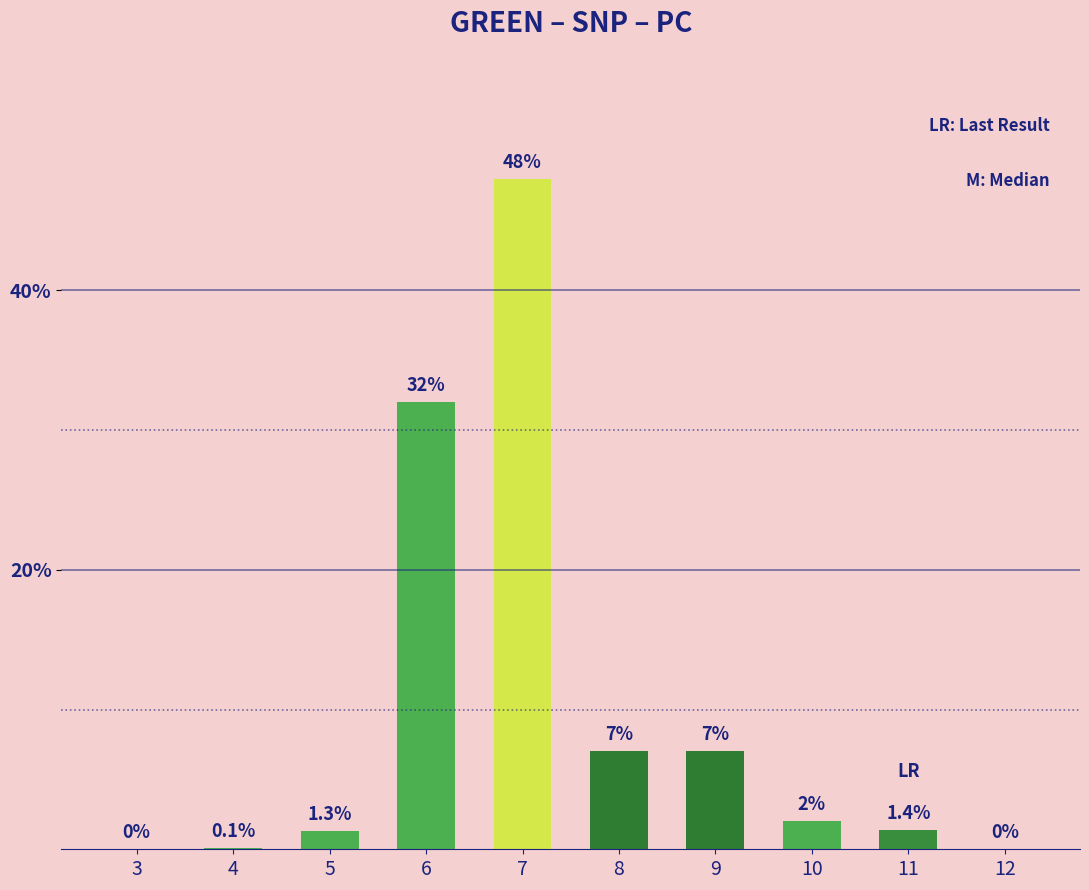

True or false: the data shows 0.1 at 4.

True